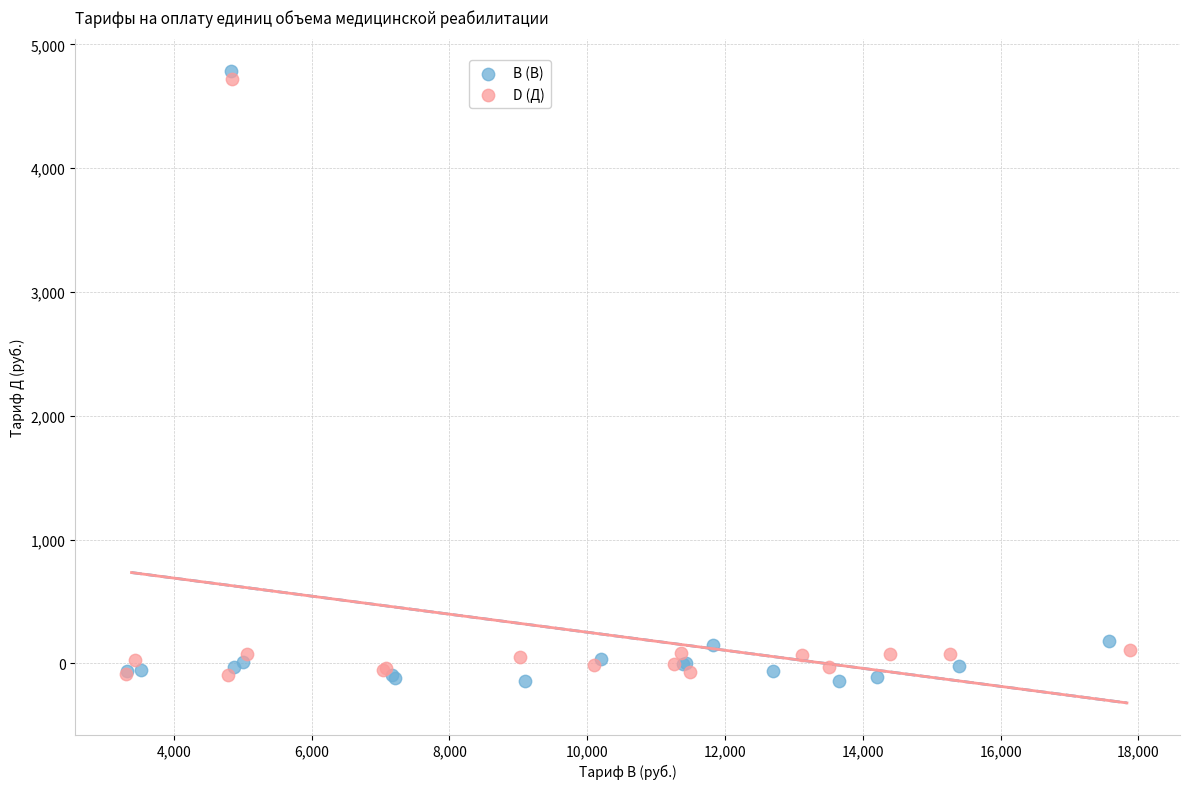

Which series has the largest Y range (max minus min)?

B (В)